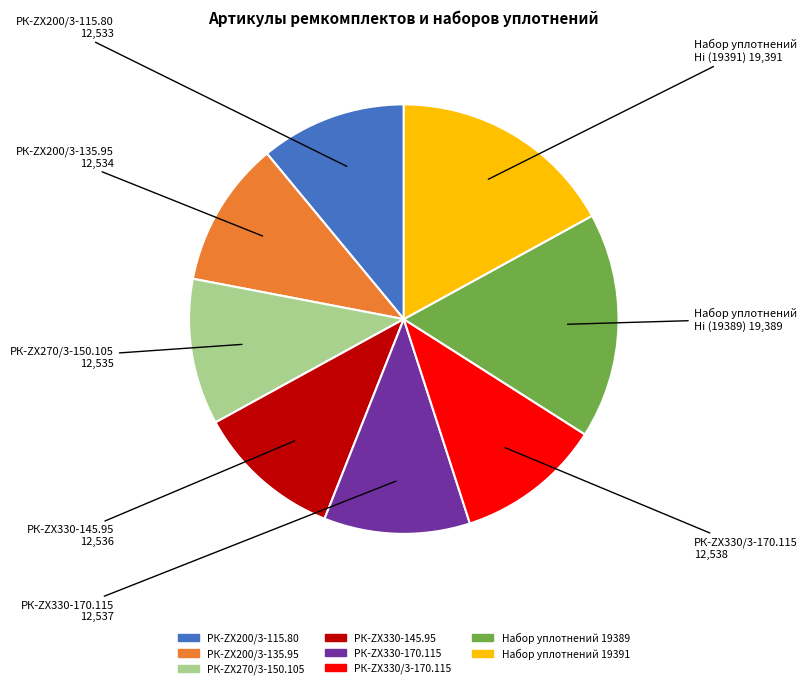

True or false: РК-ZX270/3-150.105 accounts for 11% of the total.

True